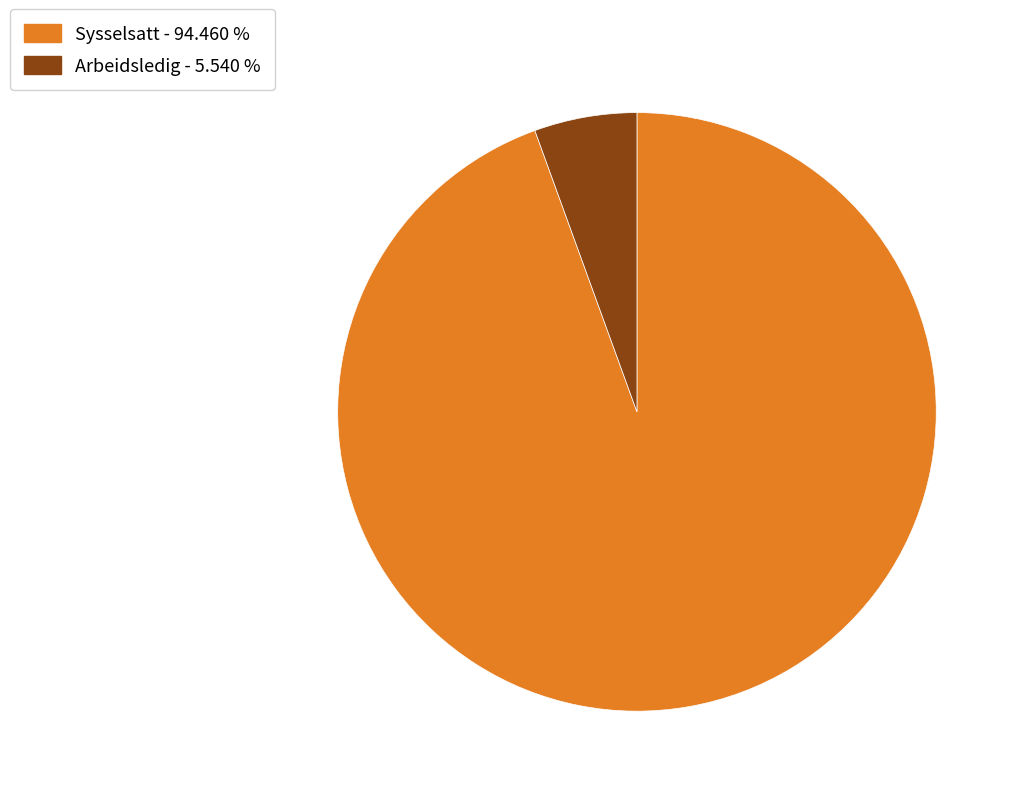

Does any single category account for the majority?

Yes